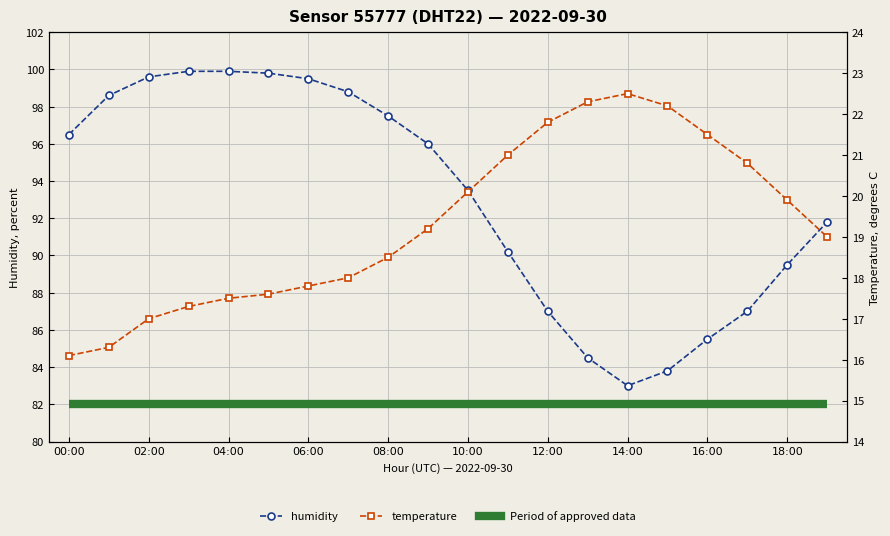

True or false: temperature has more than 2 interior local peaks.

False